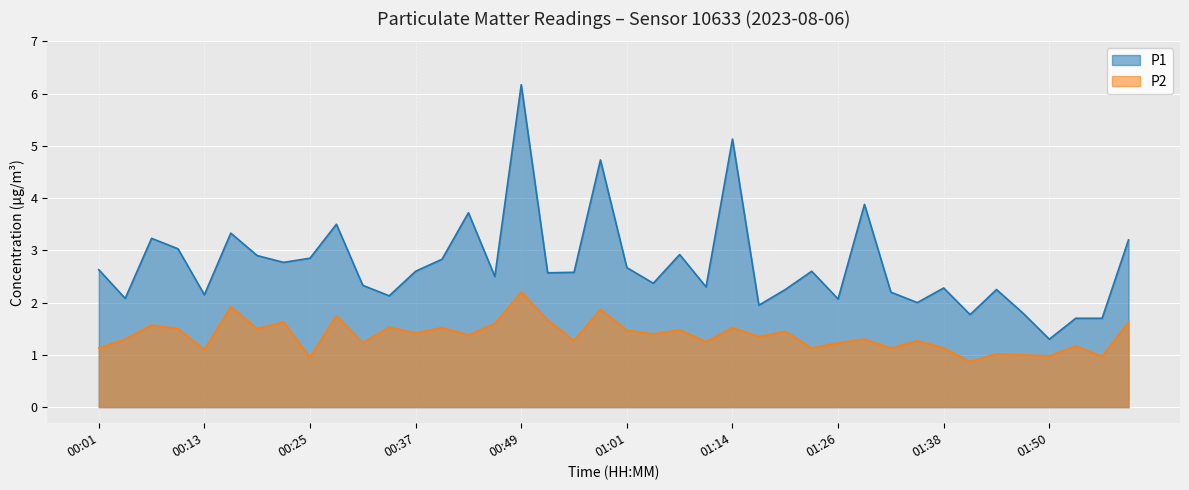

At how many categories does at least one series exceed 6?

1